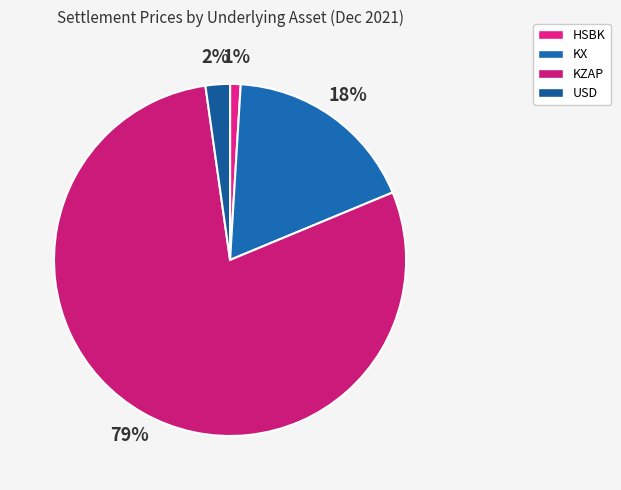

Rank the categories by value from highest to lowest.

KZAP, KX, USD, HSBK